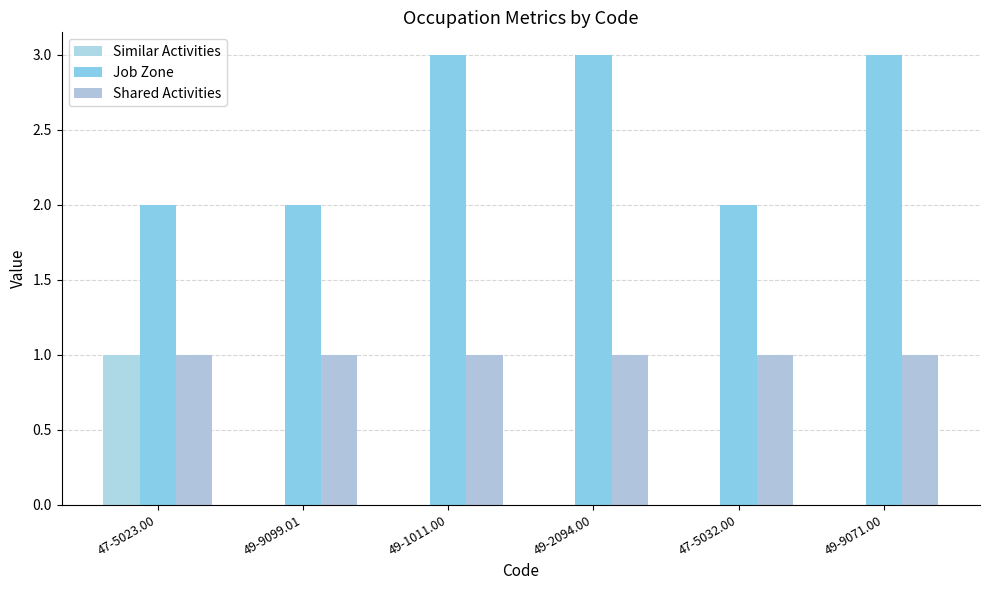

Between 47-5023.00 and 47-5032.00, which series saw the biggest shift?

Similar Activities